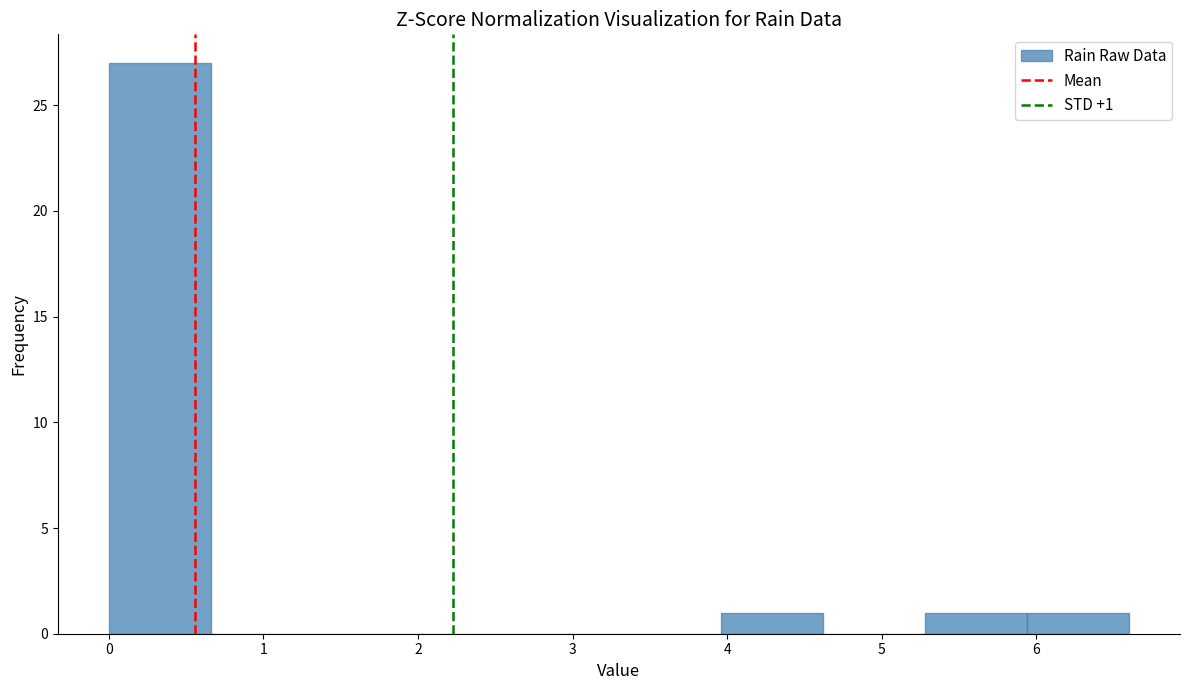

Over which range of the x-axis is the bar tallest?

0.00 to 0.66